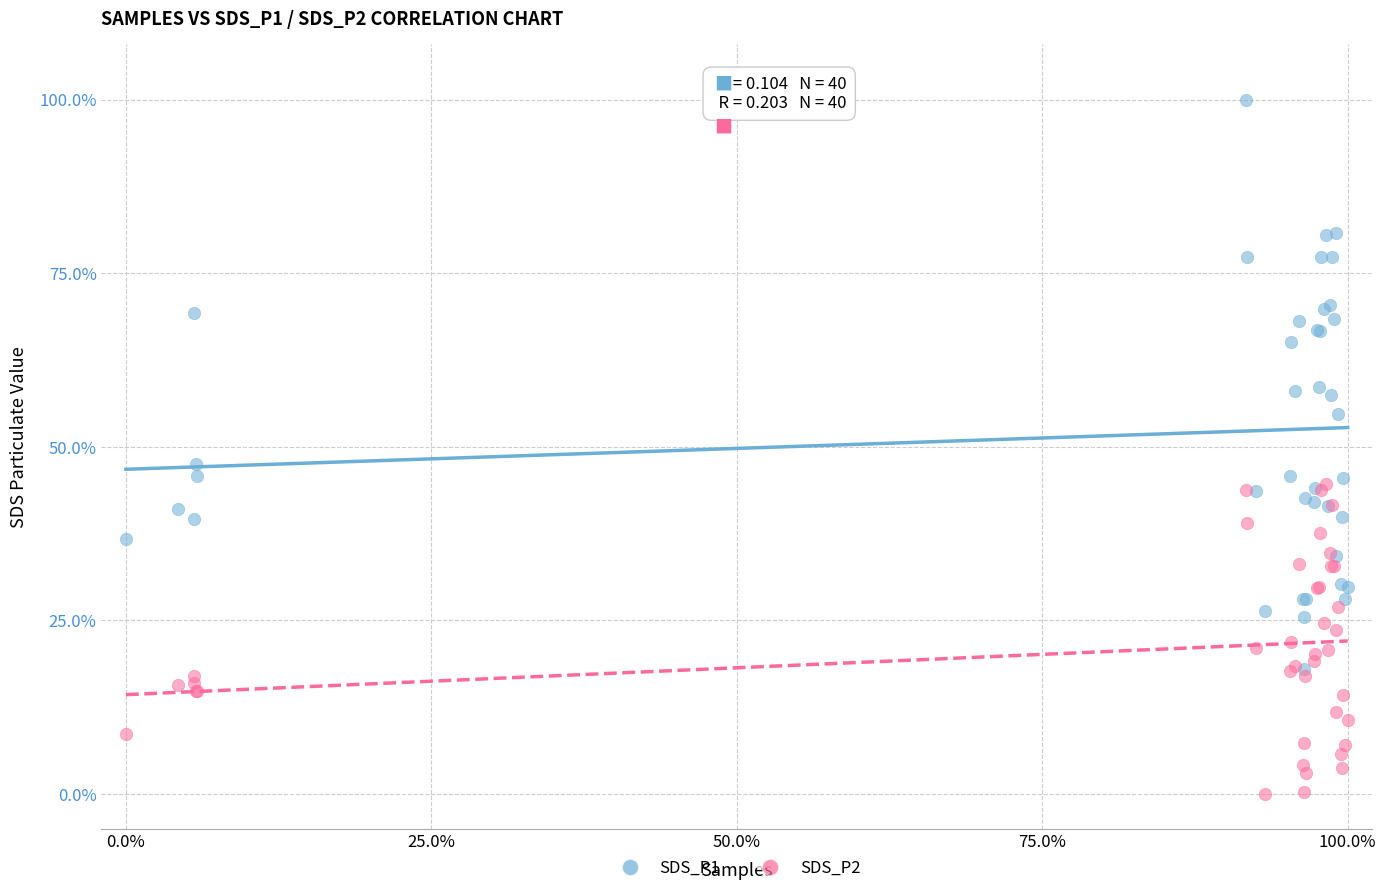

Which series has the widest spread of Y values?

SDS_P1